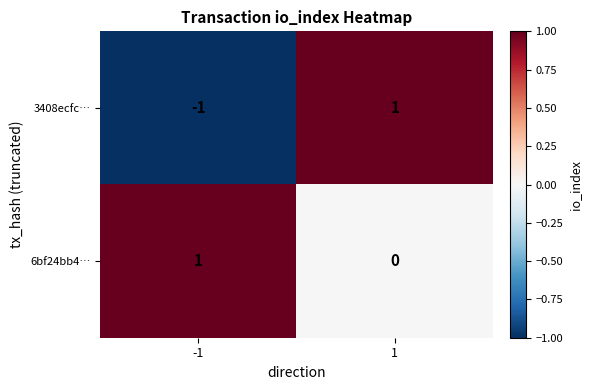

Which series has the widest spread of values?

3408ecfc…